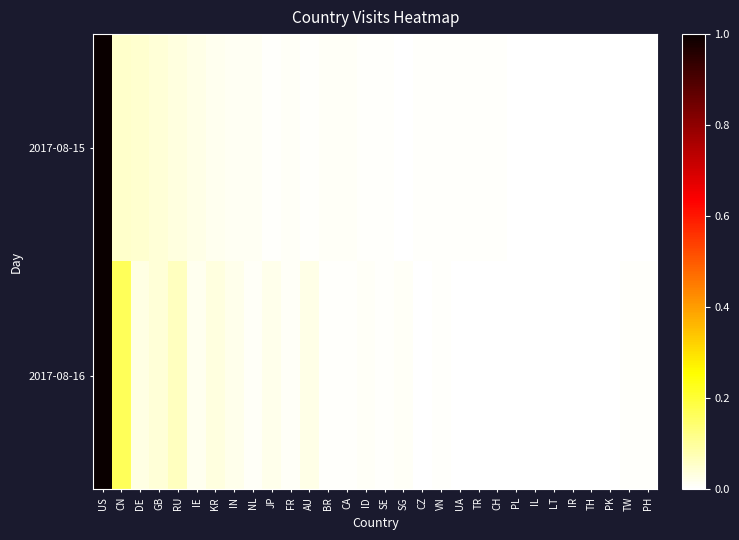

Which series has the largest total across all categories?

2017-08-16